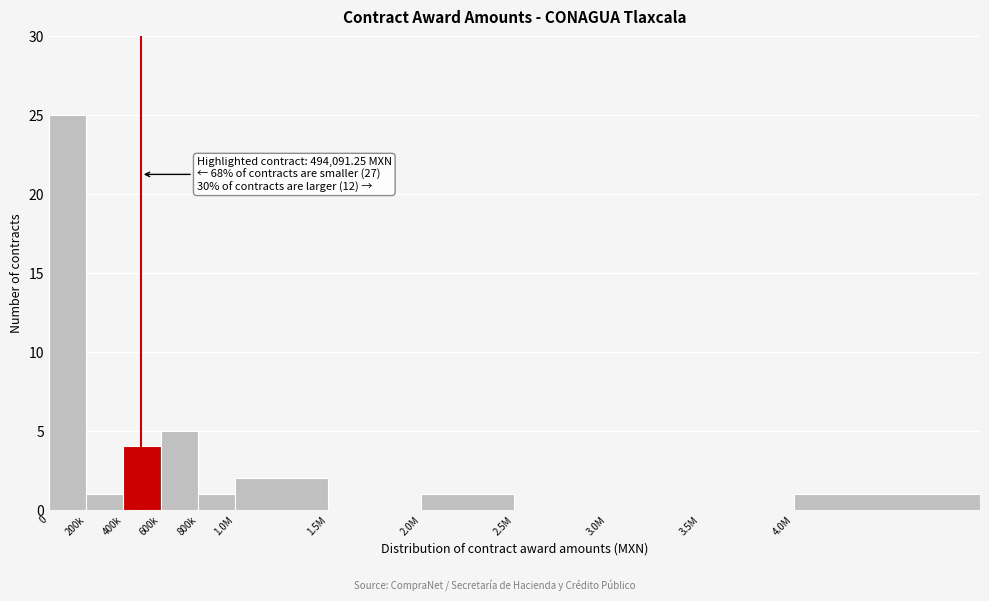

Reading left to right, list all the values displayed in this chart.

0=25	200k=1	400k=4	600k=5	800k=1	1.0M=2	1.5M=0	2.0M=1	2.5M=0	3.0M=0	3.5M=0	4.0M=1